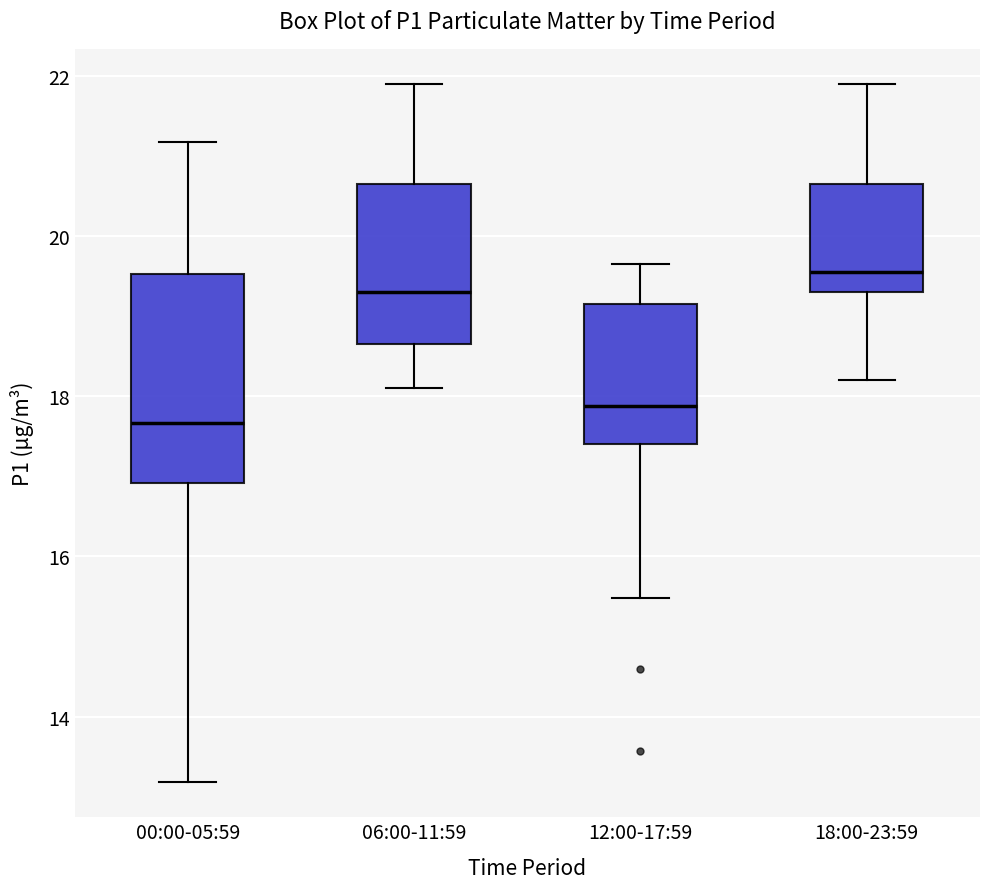

Which box is the tallest, from its lower edge to its upper edge?

00:00-05:59